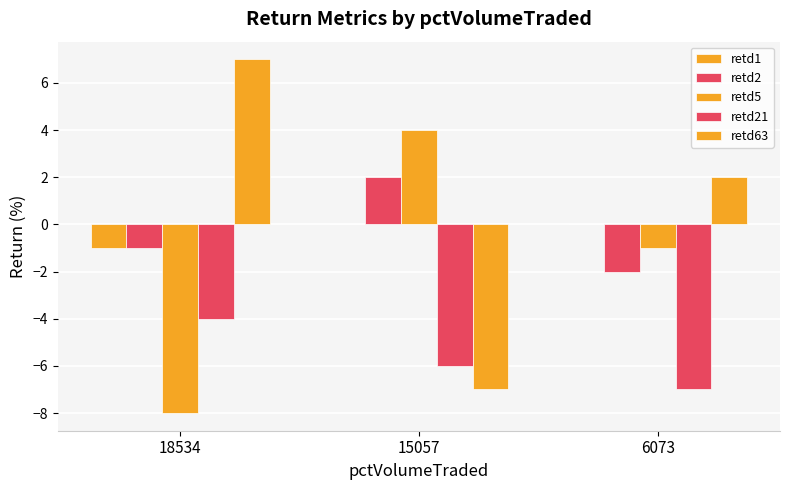

How many distinct data groups are displayed?

5